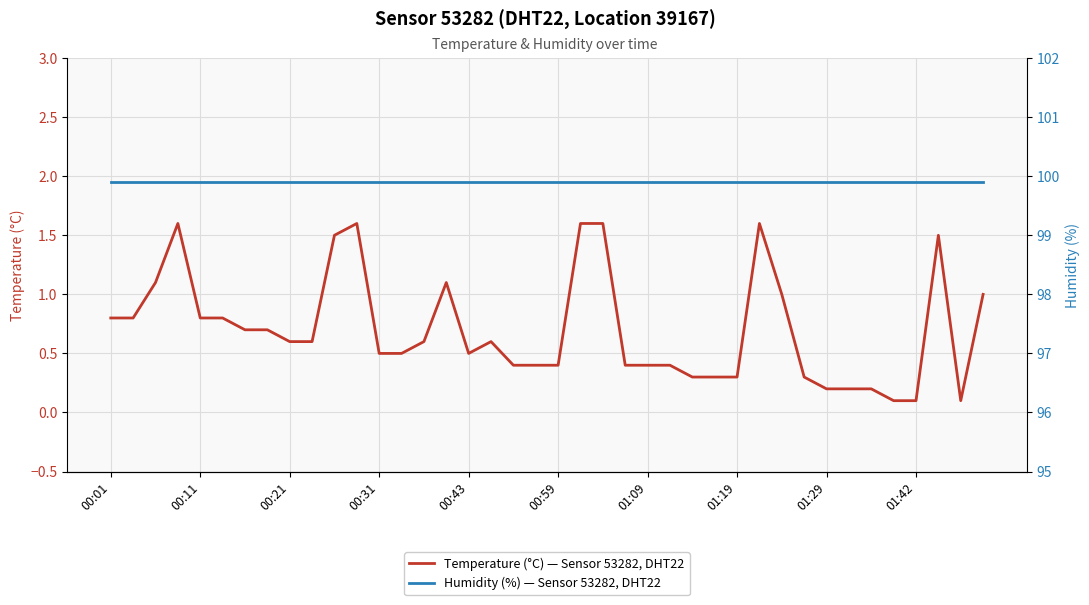

What is the highest value of the Temperature (°C) — Sensor 53282, DHT22 series?

1.6